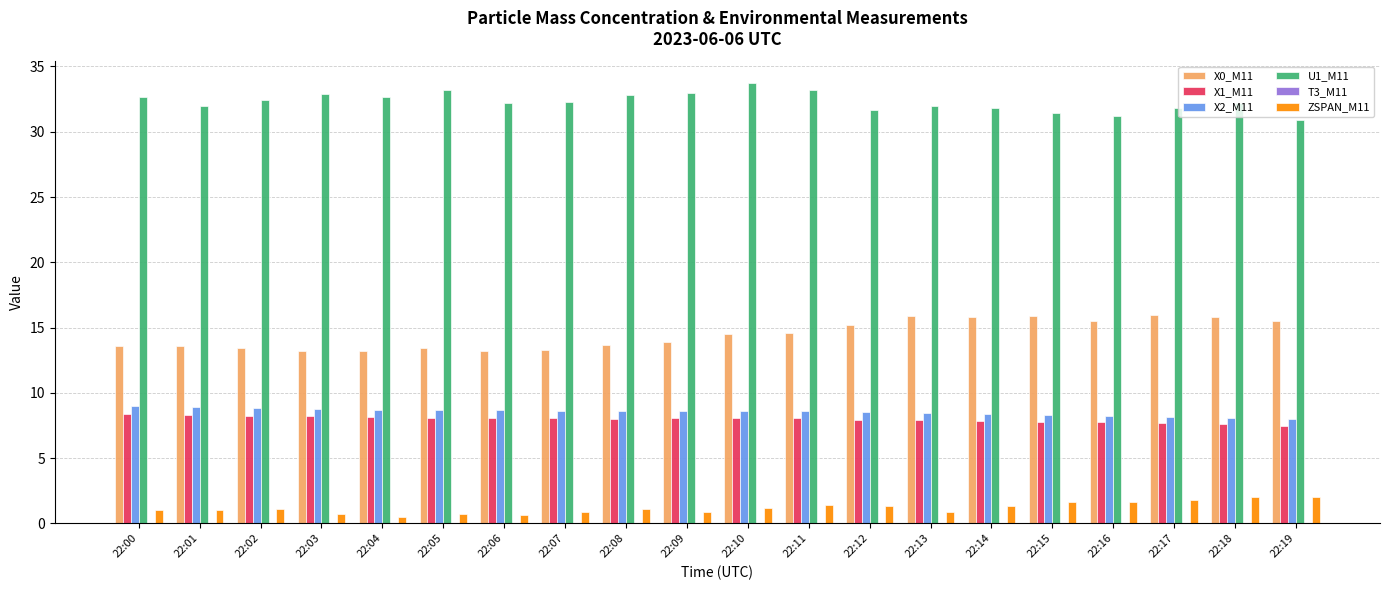

What is the sum of all X2_M11 values?

170.5